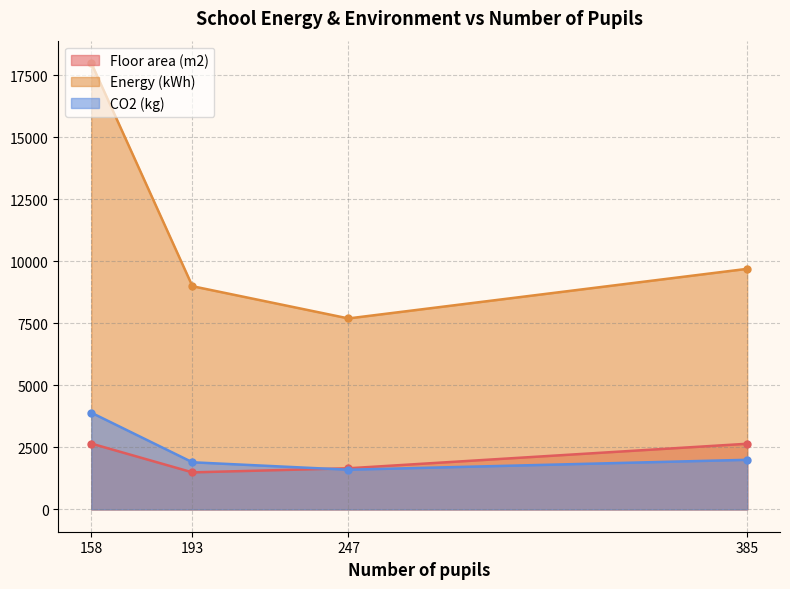

Does the chart have visible grid lines?

Yes